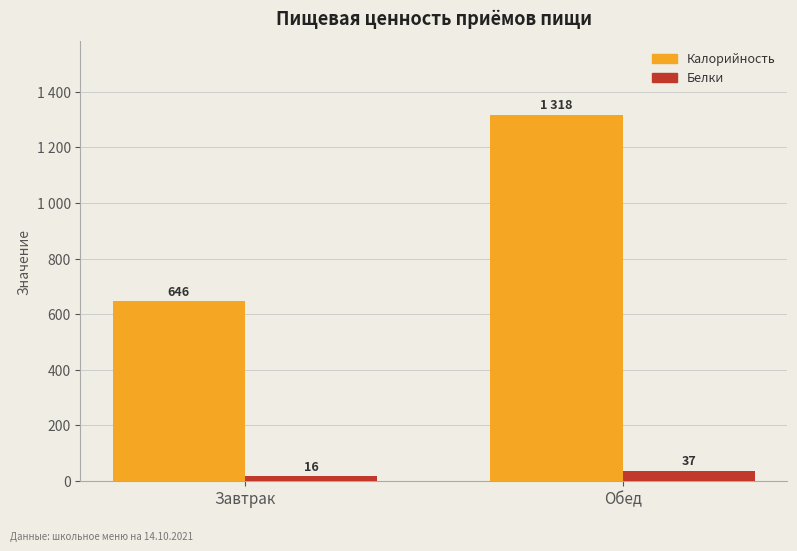

Reading left to right, extract all data points from this chart.

Калорийность: 646	1318
Белки: 16	37